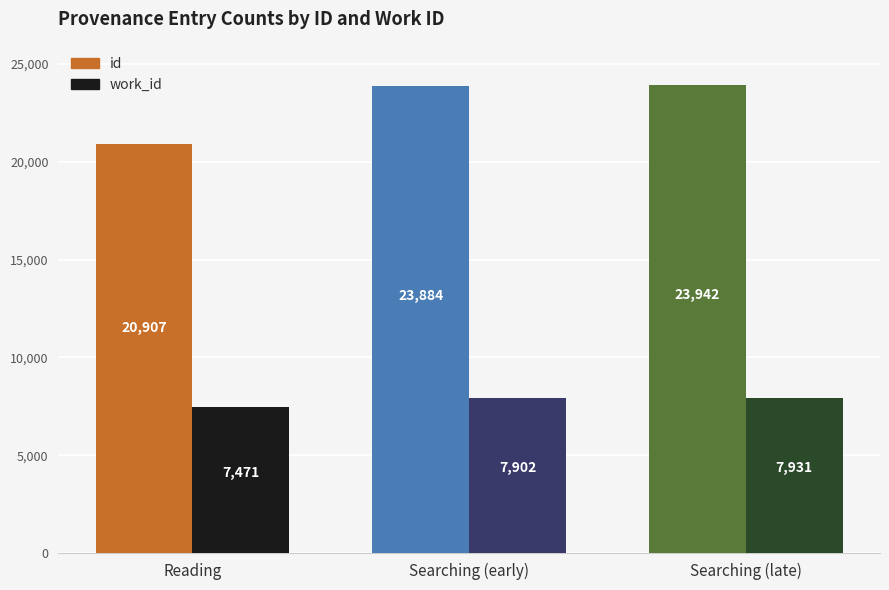

Rank the series at Searching (early) from lowest to highest value.

work_id, id